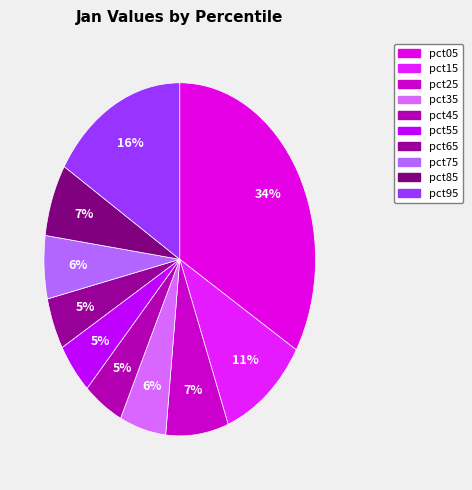

What percentage is NOT represented by pct35?

94.5%